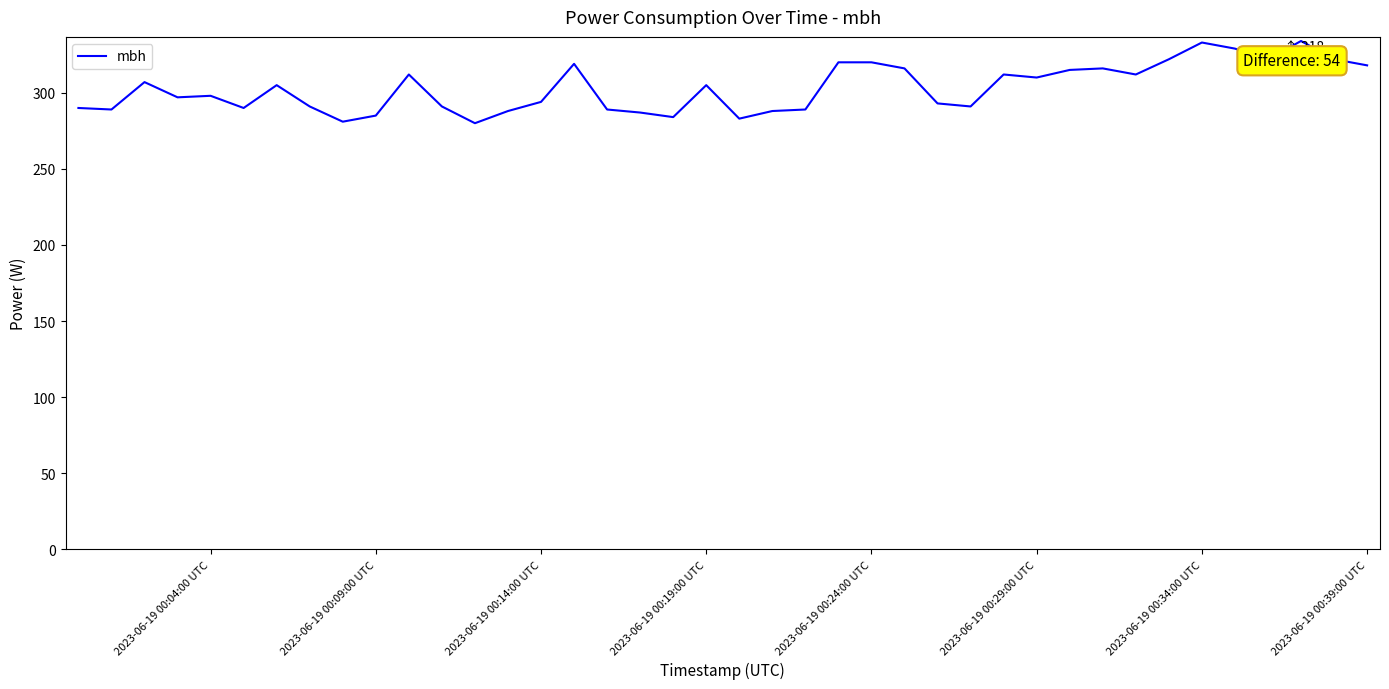

How many categories are shown in the chart?

40